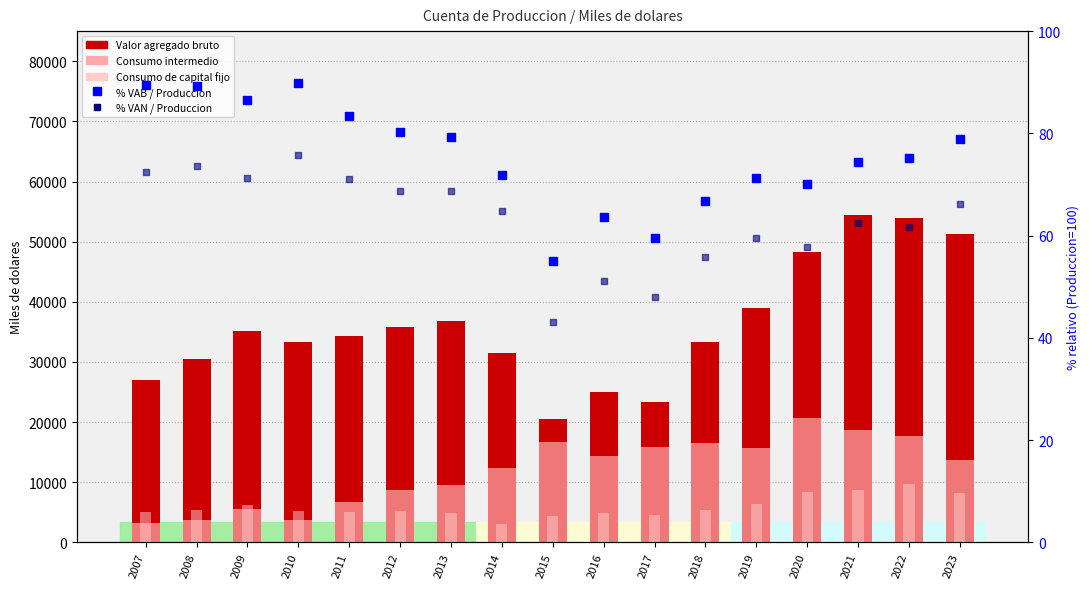

Which series has the largest total across all categories?

Valor agregado bruto